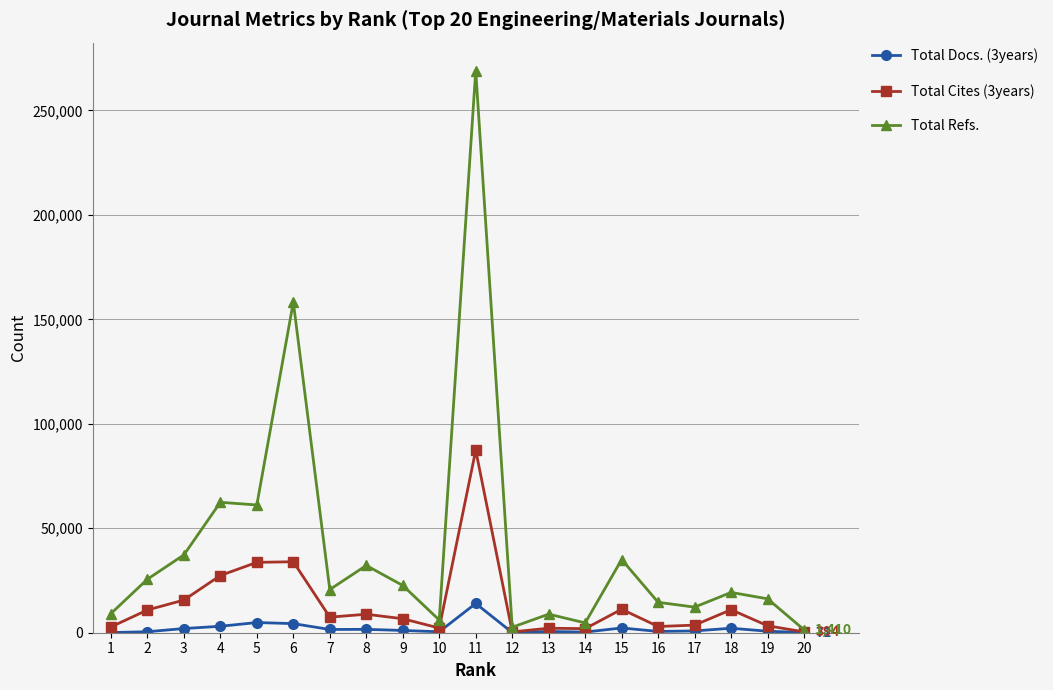

What is the minimum value for Total Refs.?

1410